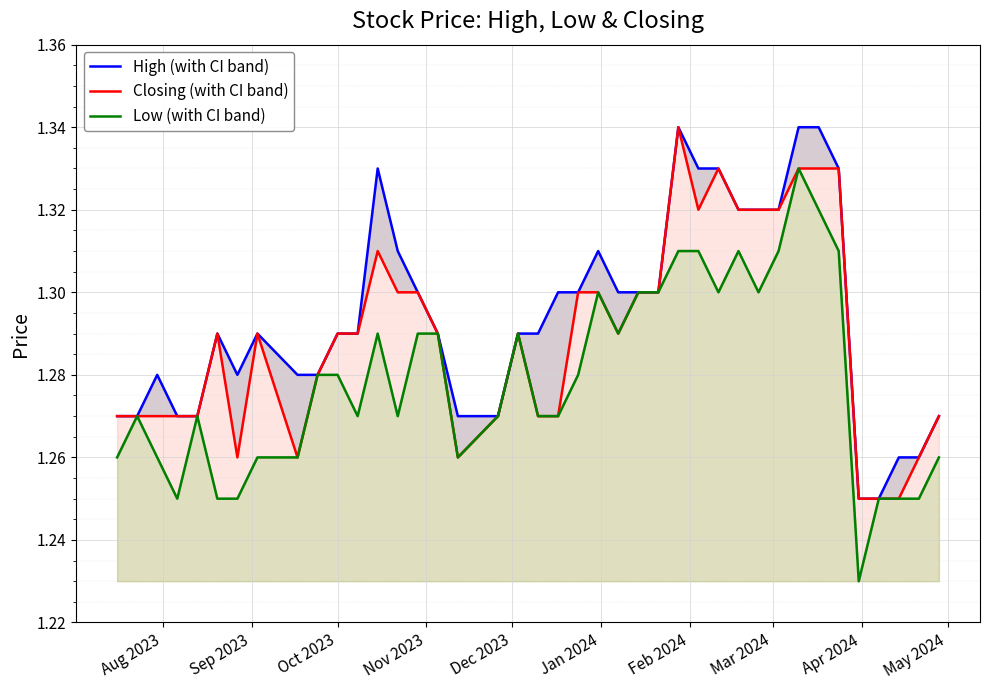

At how many categories does at least one series exceed 1?

40